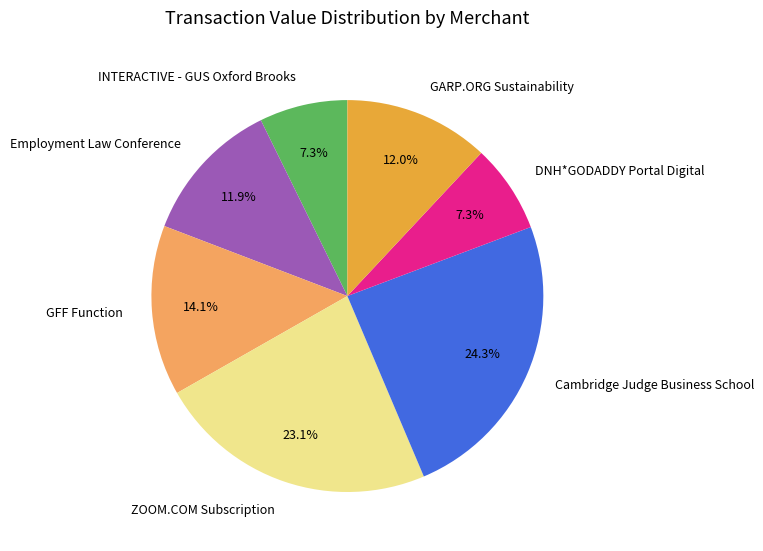

Is the sum of ZOOM.COM Subscription and Employment Law Conference greater than half?

No